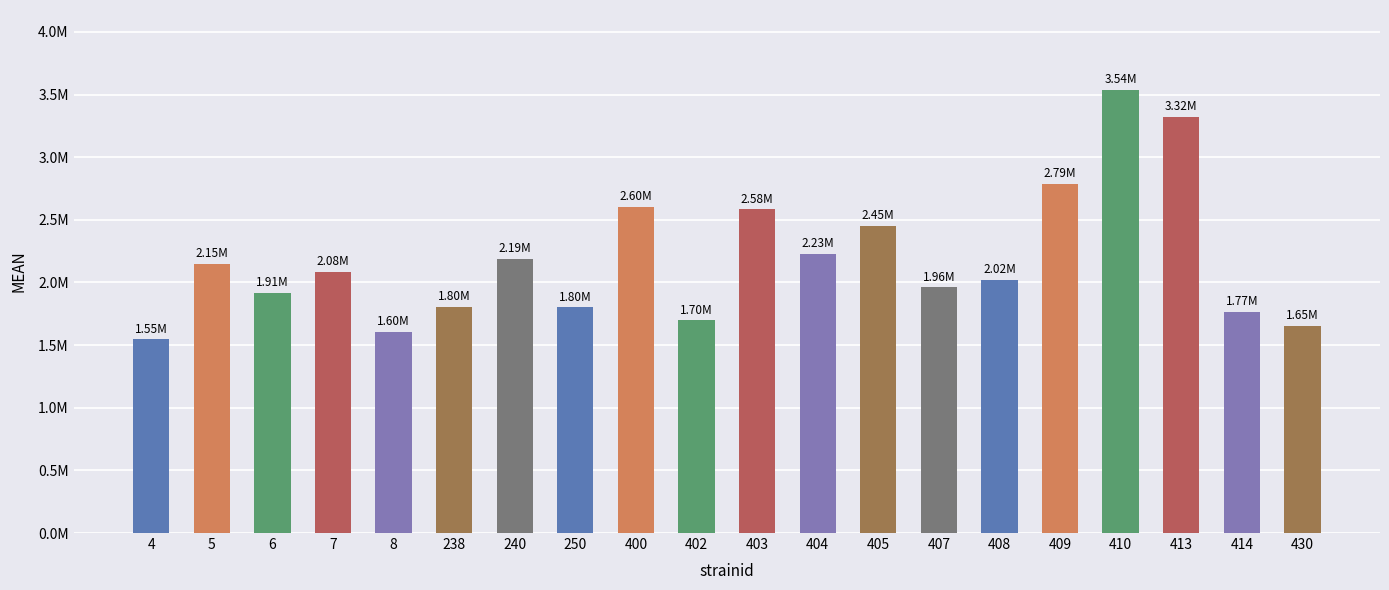

Does the chart contain any negative values?

No